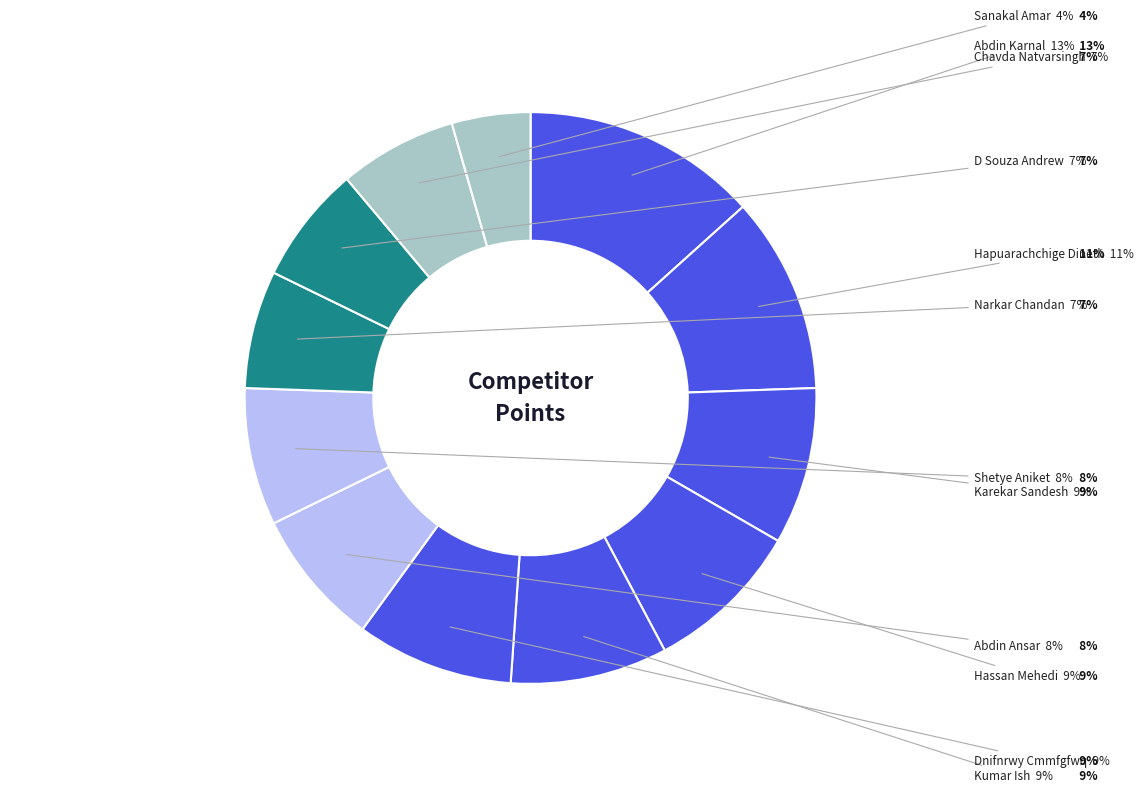

The Narkar Chandan slice represents 17% of the pie. True or false?

False